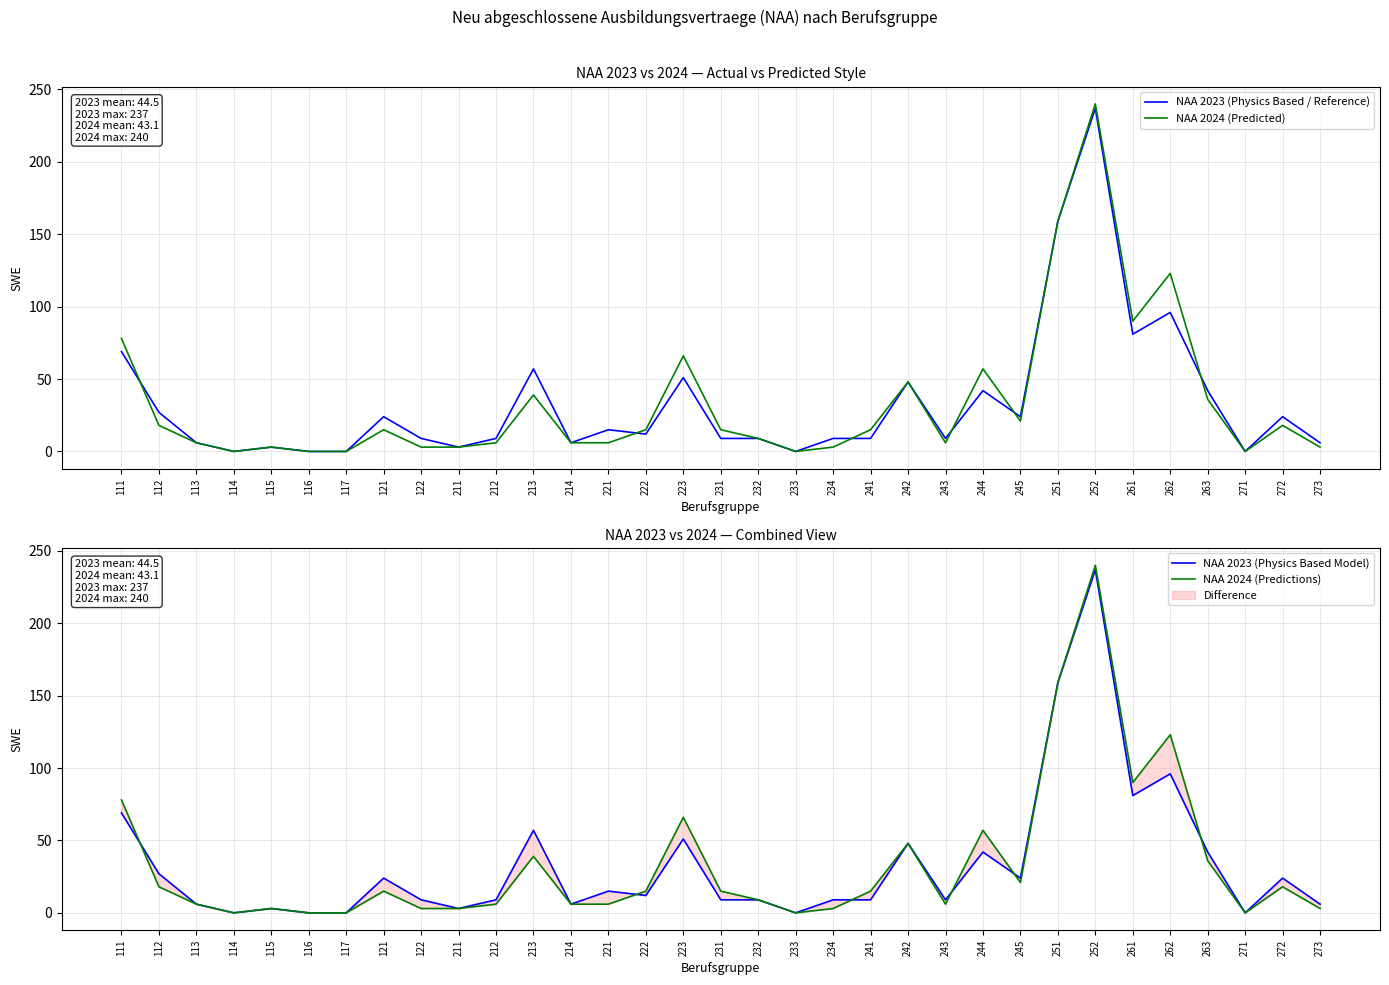

Does the chart have visible grid lines?

Yes